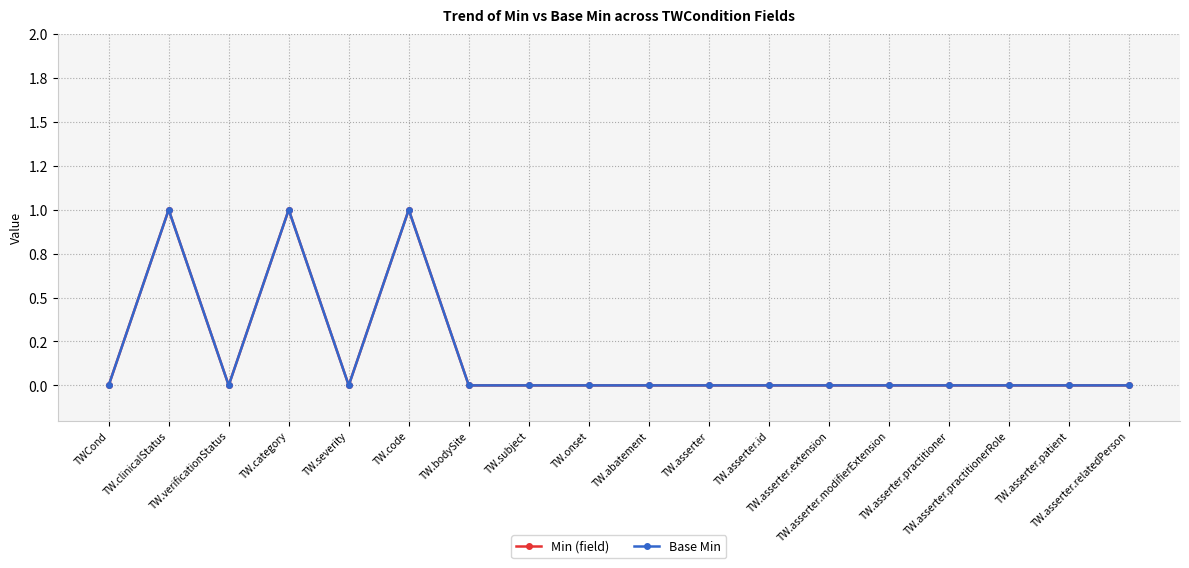

True or false: Base Min and Min (field) intersect in this chart.

False